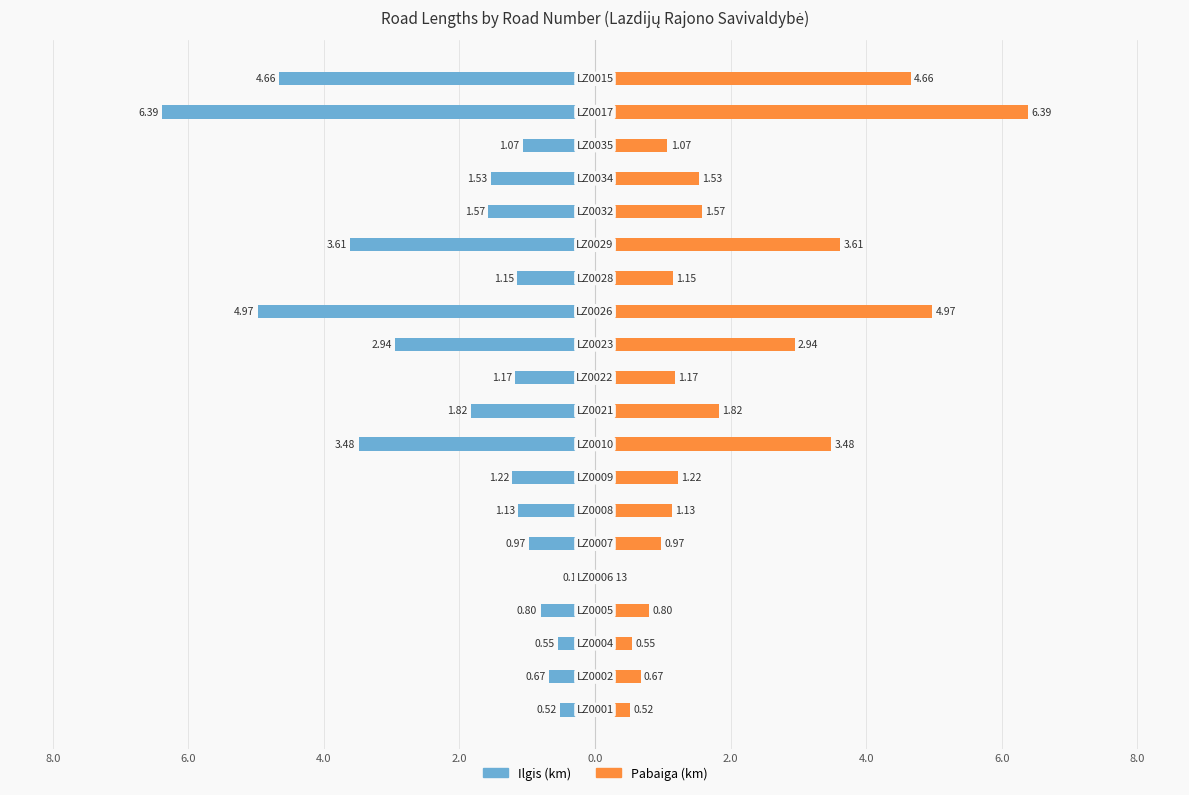

How many groups of bars are there?

20